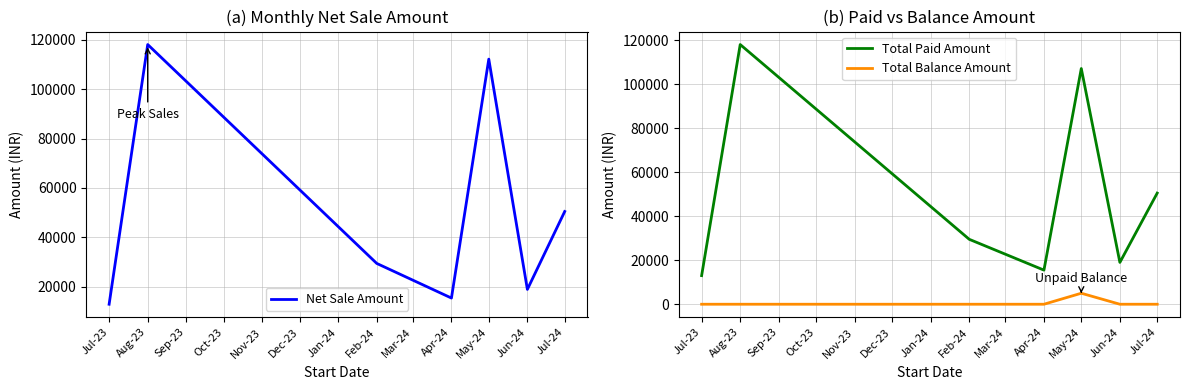

How many distinct data groups are displayed?

3